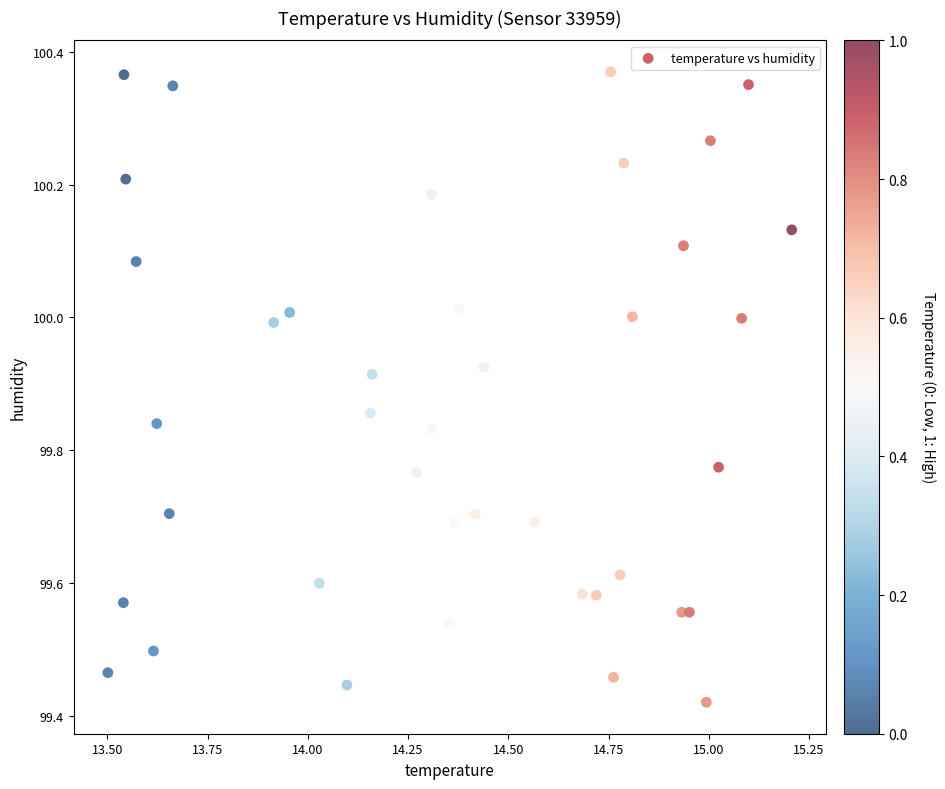

What is the range of X values (max minus min)?

1.7